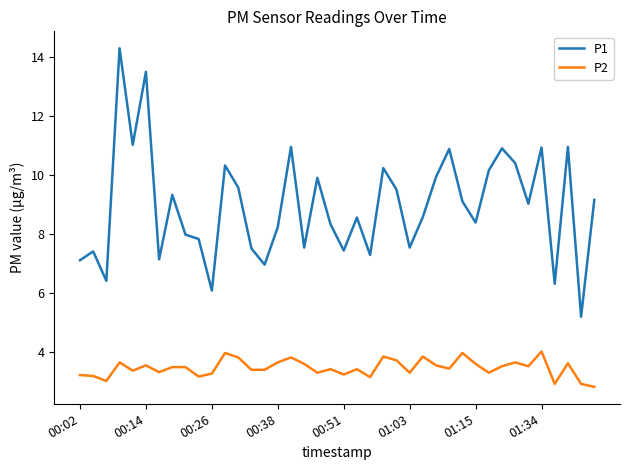

True or false: P2 and P1 intersect in this chart.

False